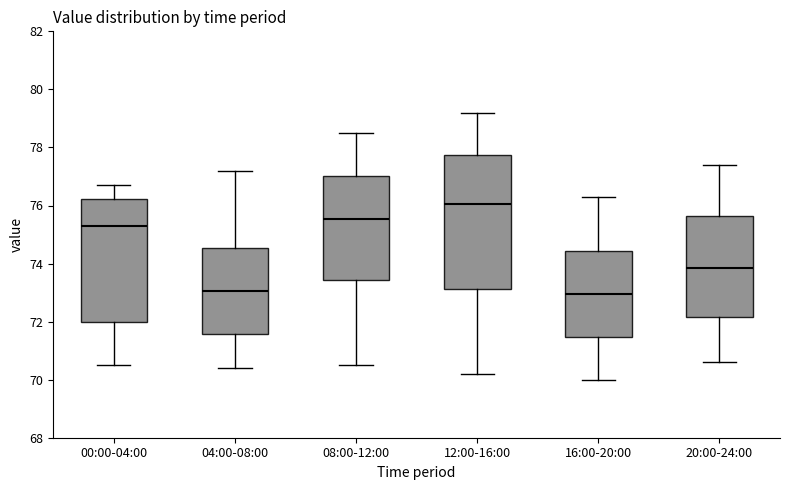

Where is the upper edge of the box for 12:00-16:00 on the y-axis? The values are not printed on the chart, so give them approximately, as read against the axis.

77.8